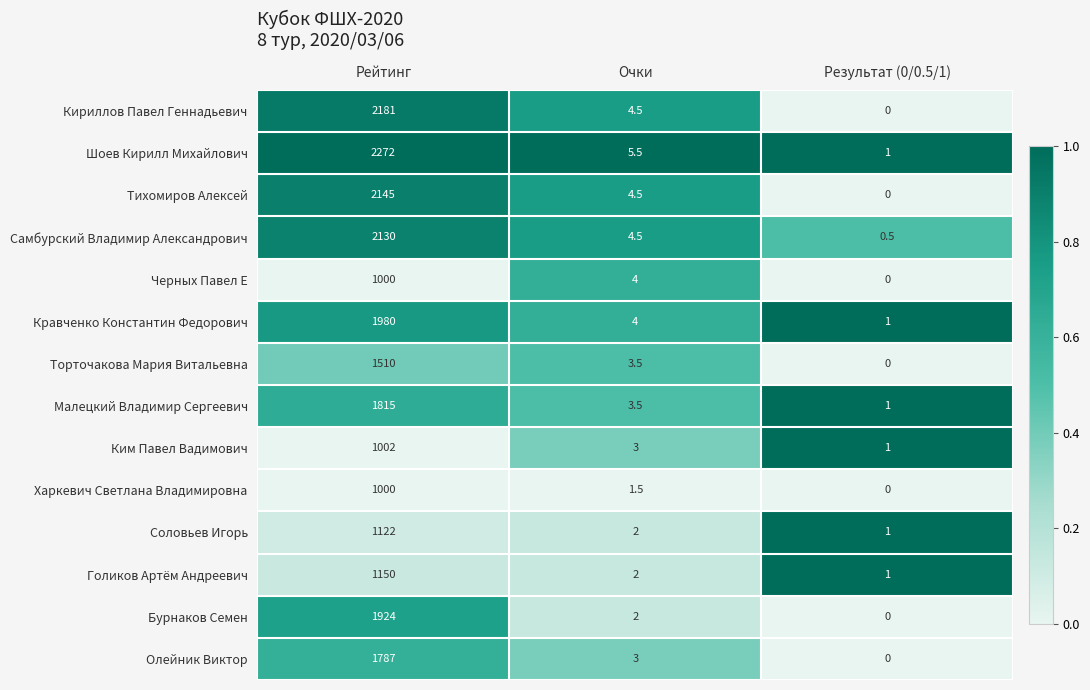

What is the maximum value shown in the chart?

2272.0